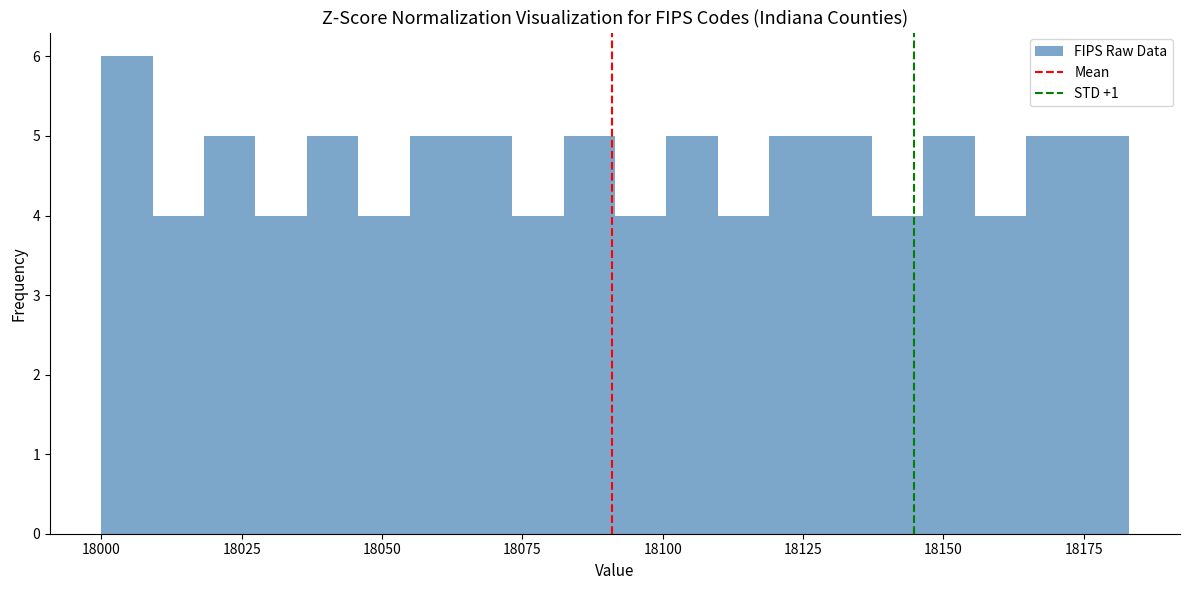

Read against the x-axis, roughly where is the centre of the tallest bar?

18005